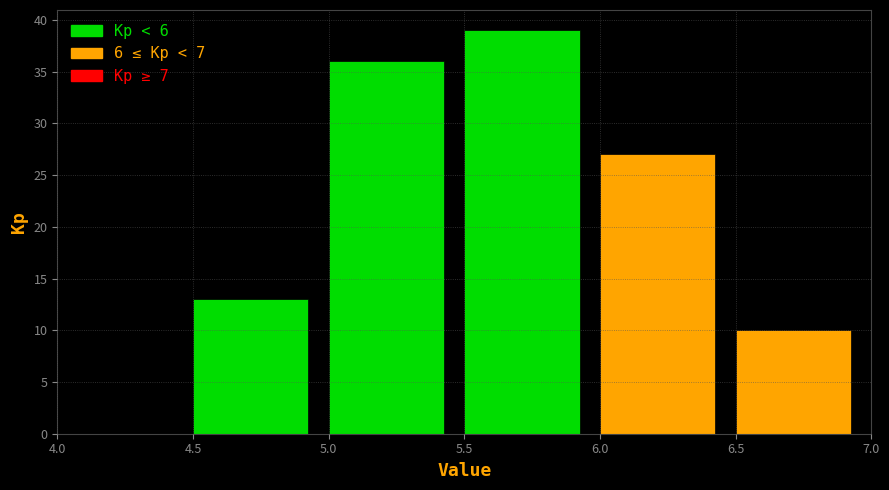

Reading left to right, list every bar in this chart as the range it spans on the x-axis followed by its height. The values are not printed on the chart, so give them approximately, as read against the axis.

4.0 to 4.5: 0
4.5 to 5.0: 13
5.0 to 5.5: 36
5.5 to 6.0: 39
6.0 to 6.5: 27
6.5 to 7.0: 10